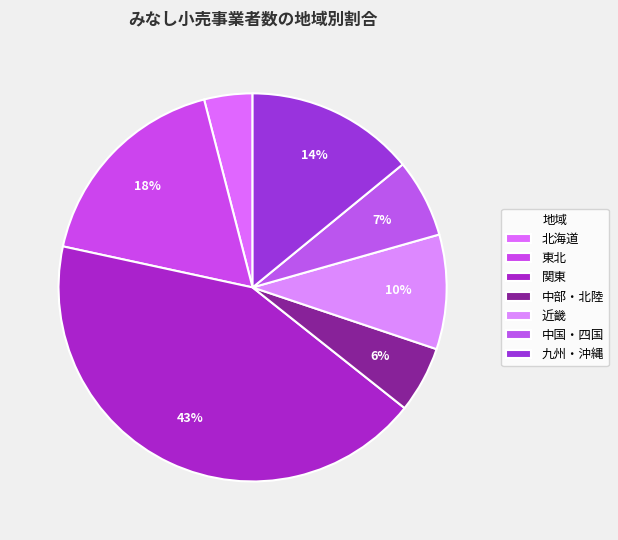

The 中部・北陸 slice represents 6% of the pie. True or false?

True